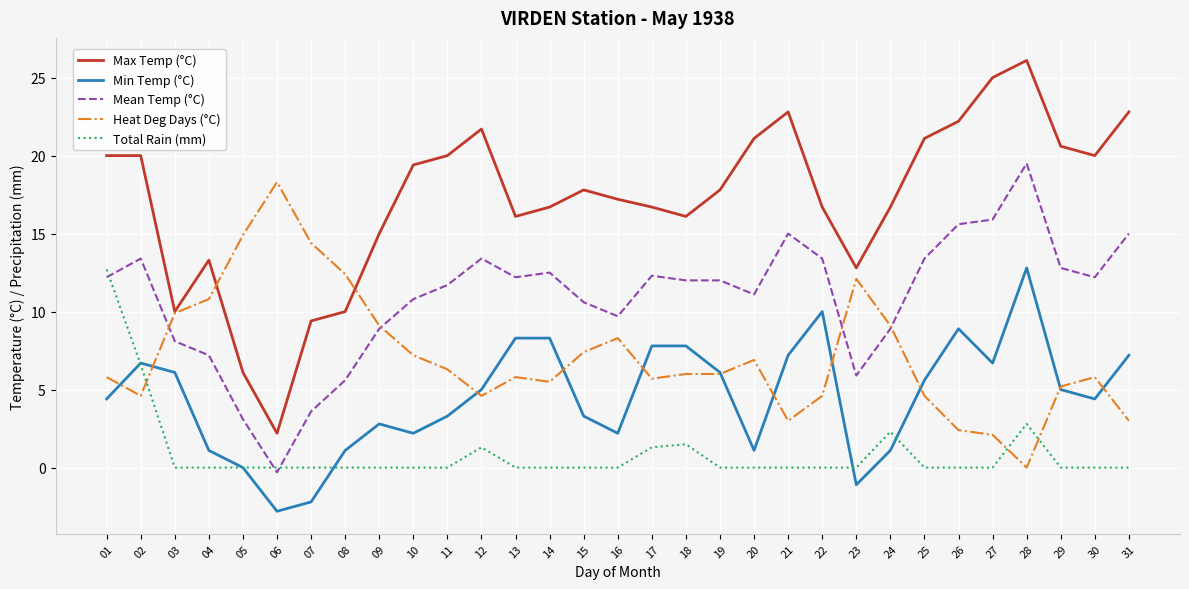

Rank the series by their average value, from lowest to highest.

Total Rain (mm), Min Temp (°C), Heat Deg Days (°C), Mean Temp (°C), Max Temp (°C)